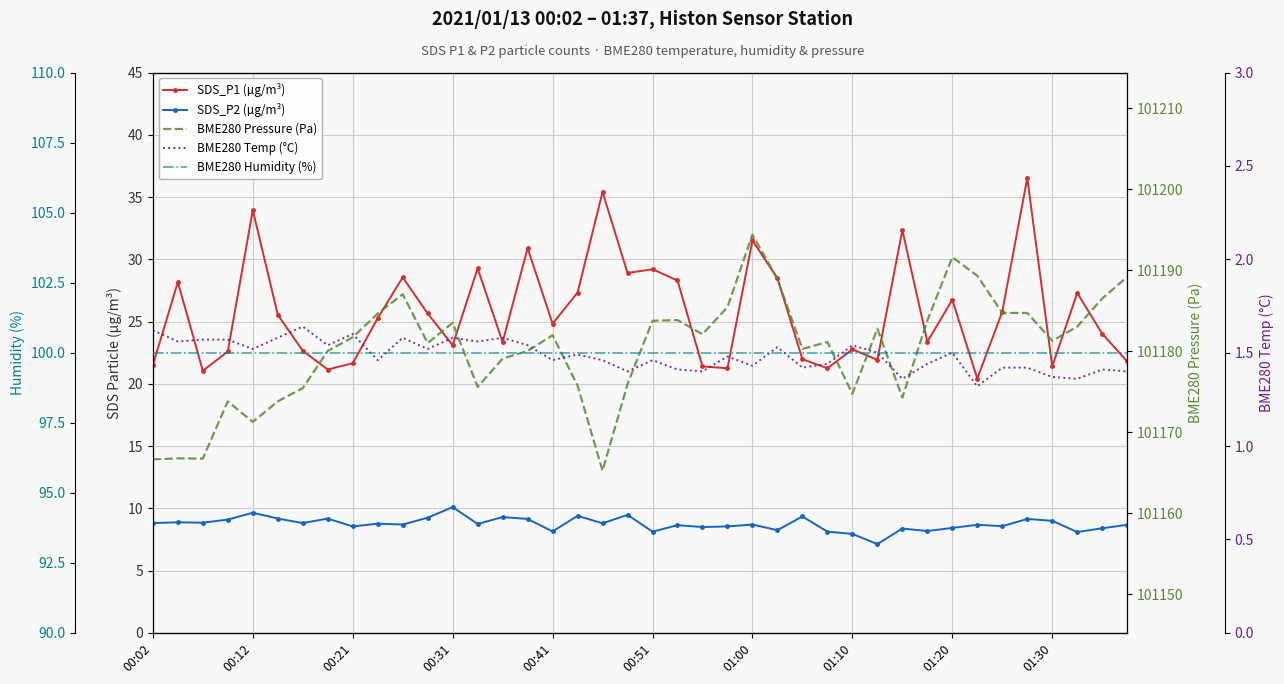

What is the minimum value shown in the chart?

1.3